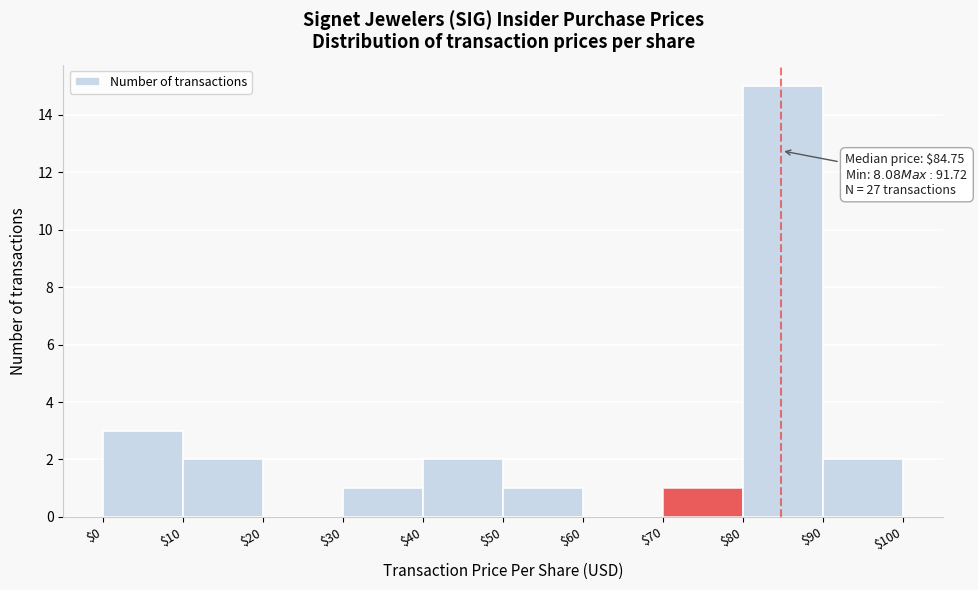

Over which range of the x-axis is the bar tallest?

$80 to $90